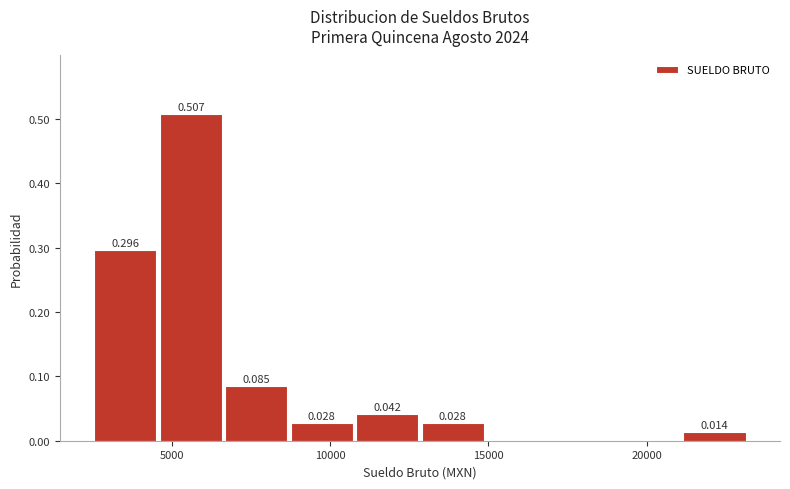

Over which range of the x-axis is the bar tallest?

4500 to 6500